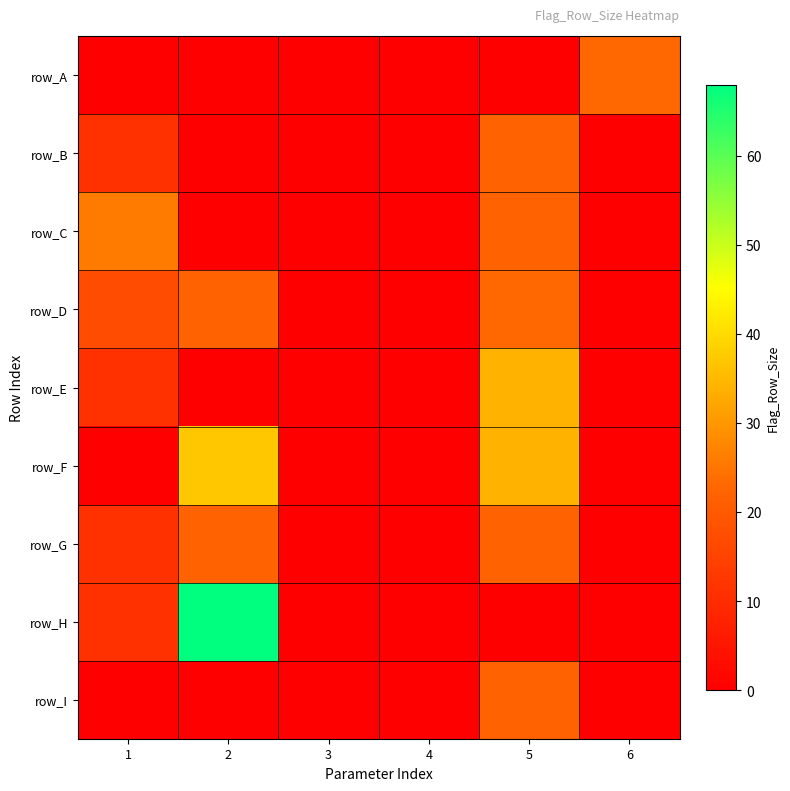

Reading right to left, list all the values displayed in this chart.

row_A: 6=23	5=0	4=0	3=0	2=0	1=0
row_B: 6=0	5=22	4=0	3=0	2=0	1=11
row_C: 6=0	5=22	4=0	3=0	2=0	1=26
row_D: 6=0	5=23	4=0	3=0	2=22	1=17
row_E: 6=0	5=34	4=0	3=0	2=0	1=11
row_F: 6=0	5=34	4=0	3=0	2=37	1=0
row_G: 6=0	5=22	4=0	3=0	2=22	1=11
row_H: 6=0	5=0	4=0	3=0	2=68	1=11
row_I: 6=0	5=22	4=0	3=0	2=0	1=0